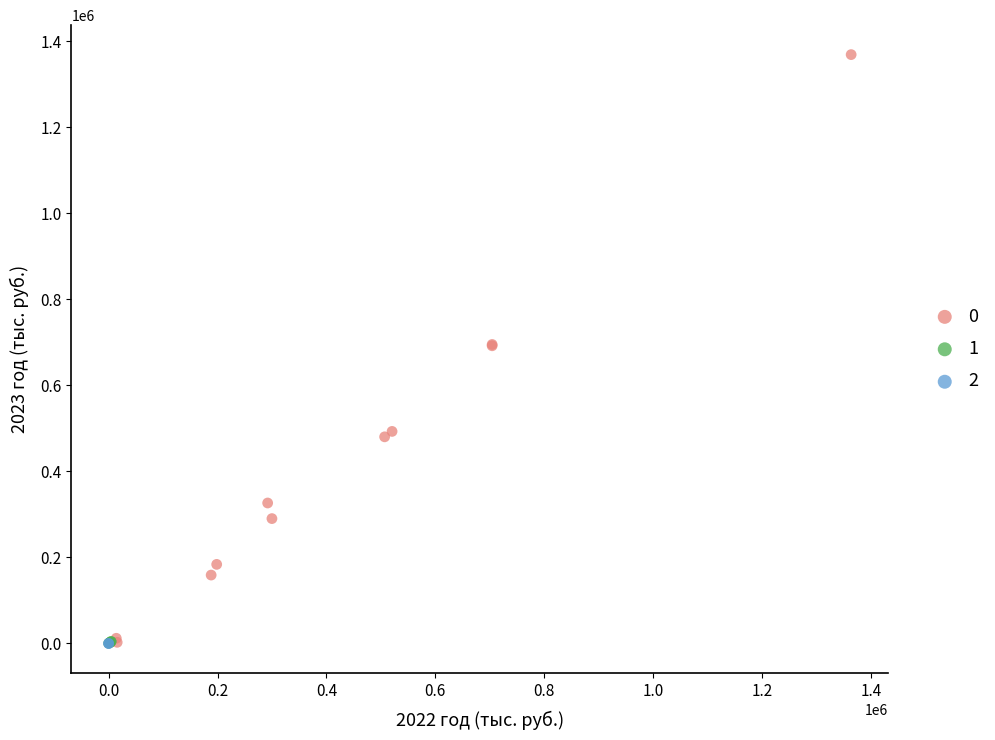

Which series has the widest spread of Y values?

0